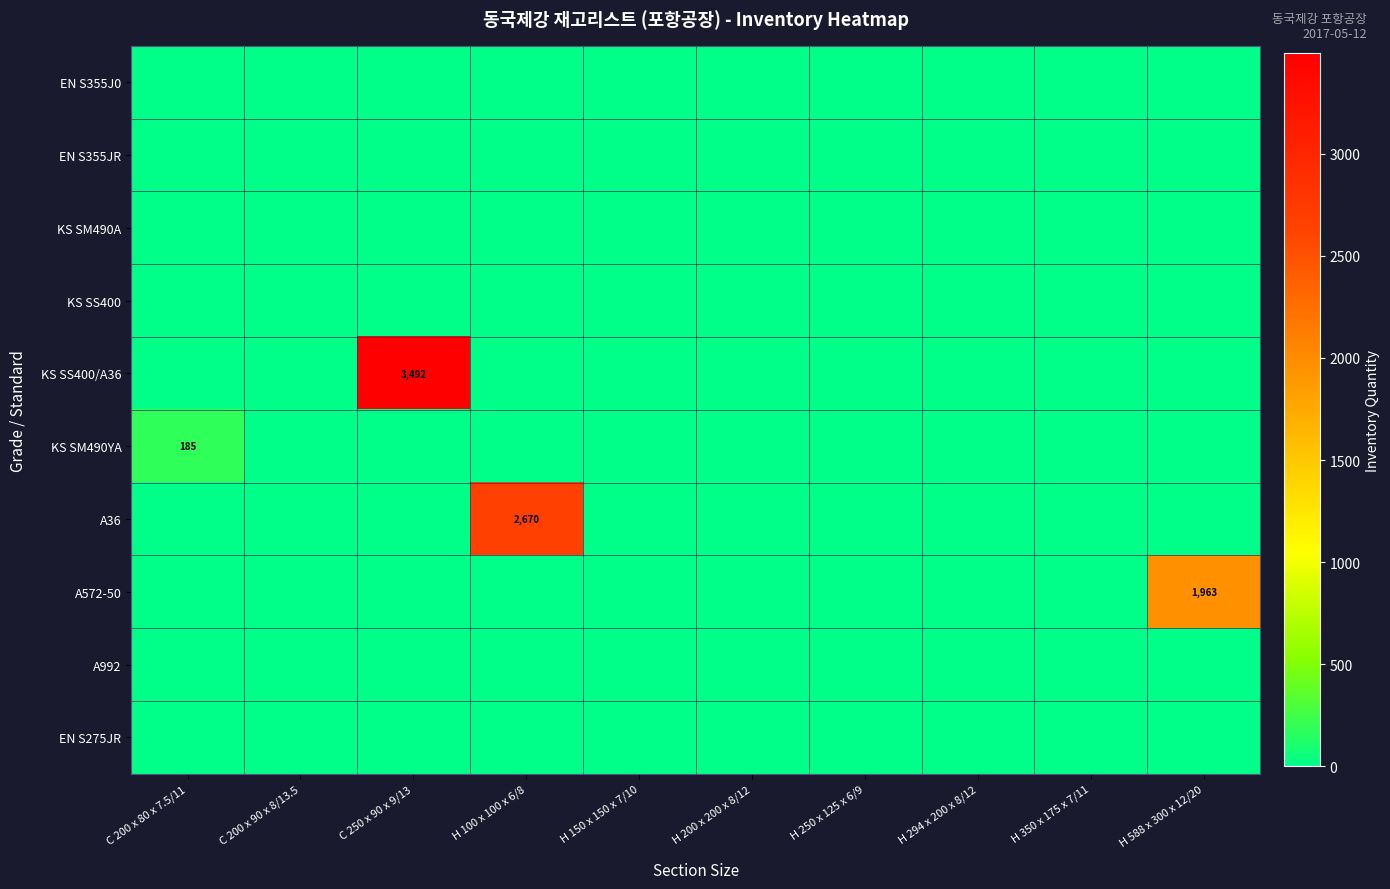

What is the maximum value shown in the chart?

3492